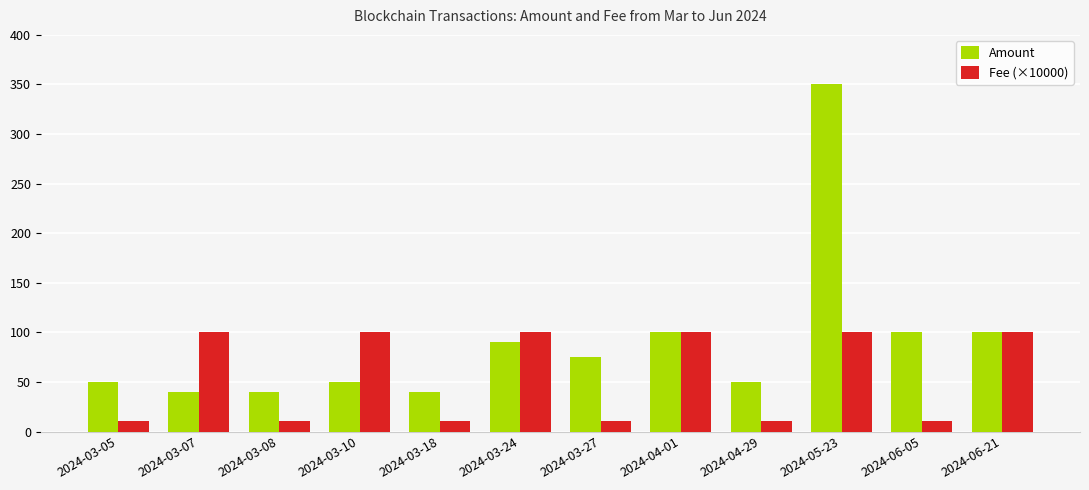

Count the Fee (×10000) values in the range 11 to 100.

12